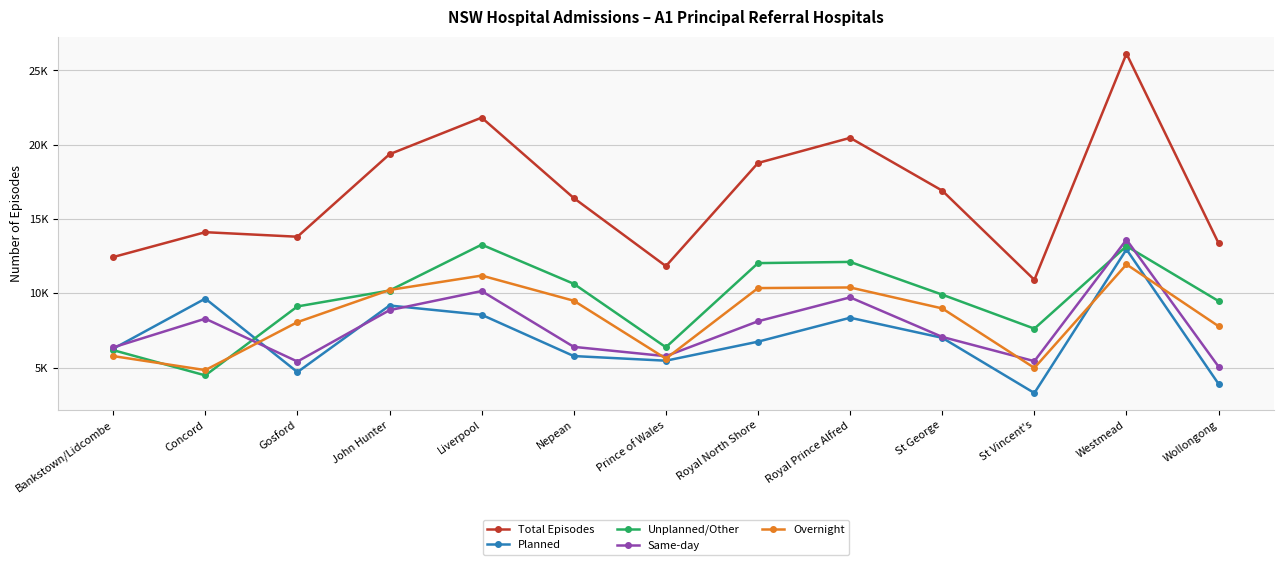

What is the label of the 12th point from the right?

Concord